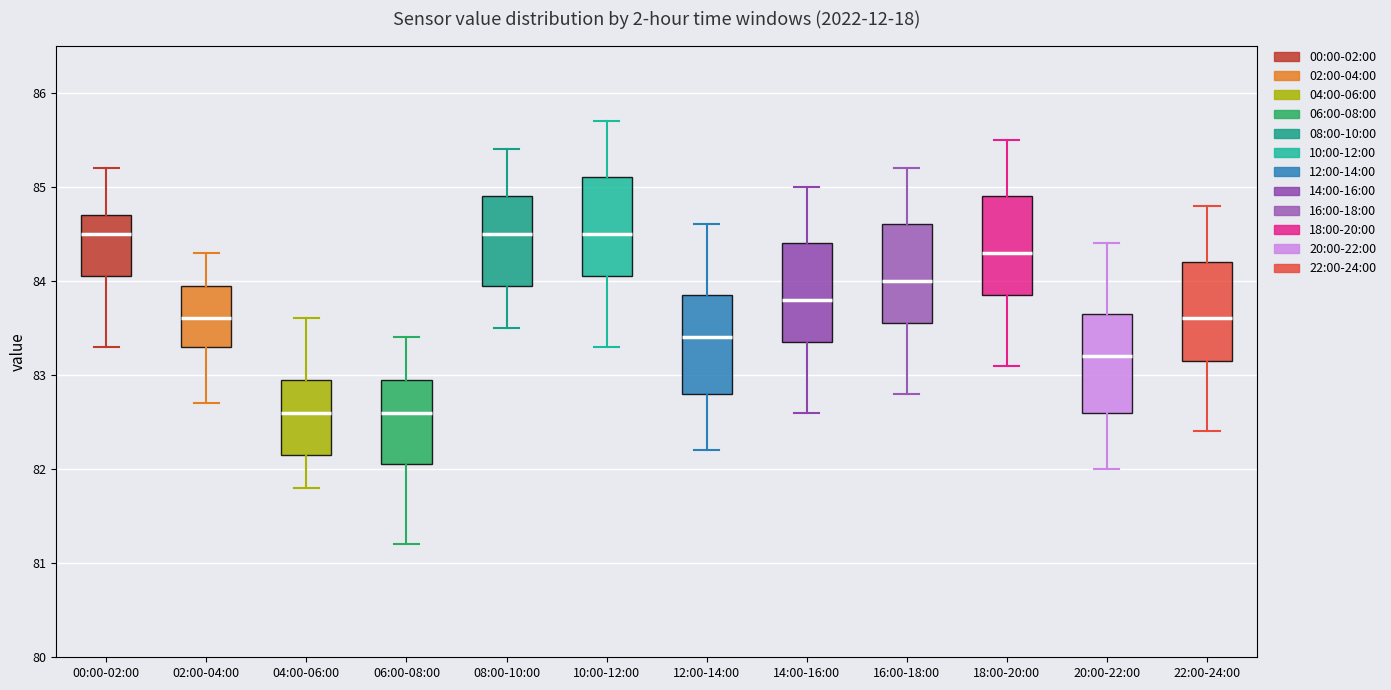

Where is the lower edge of the box for 02:00-04:00 on the y-axis? The values are not printed on the chart, so give them approximately, as read against the axis.

83.3